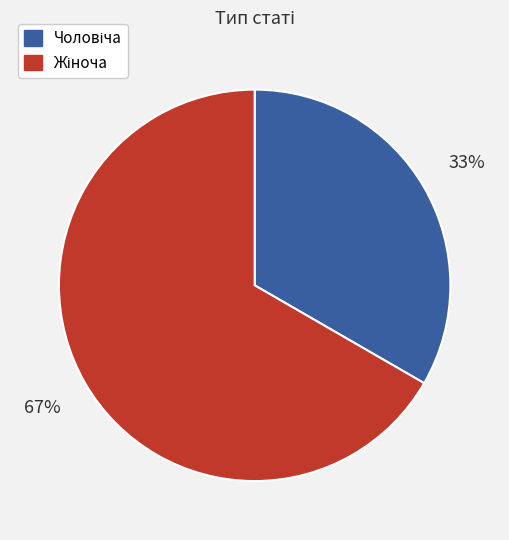

To the nearest percent, what is the average slice percentage?

50%